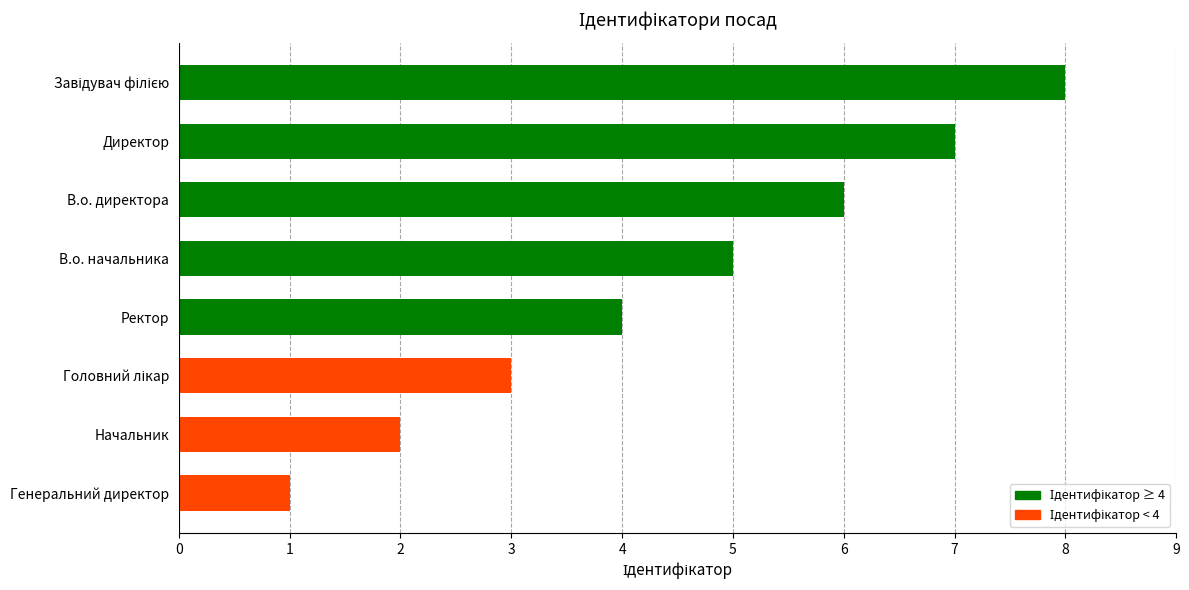

How many values are between 3 and 7?

5